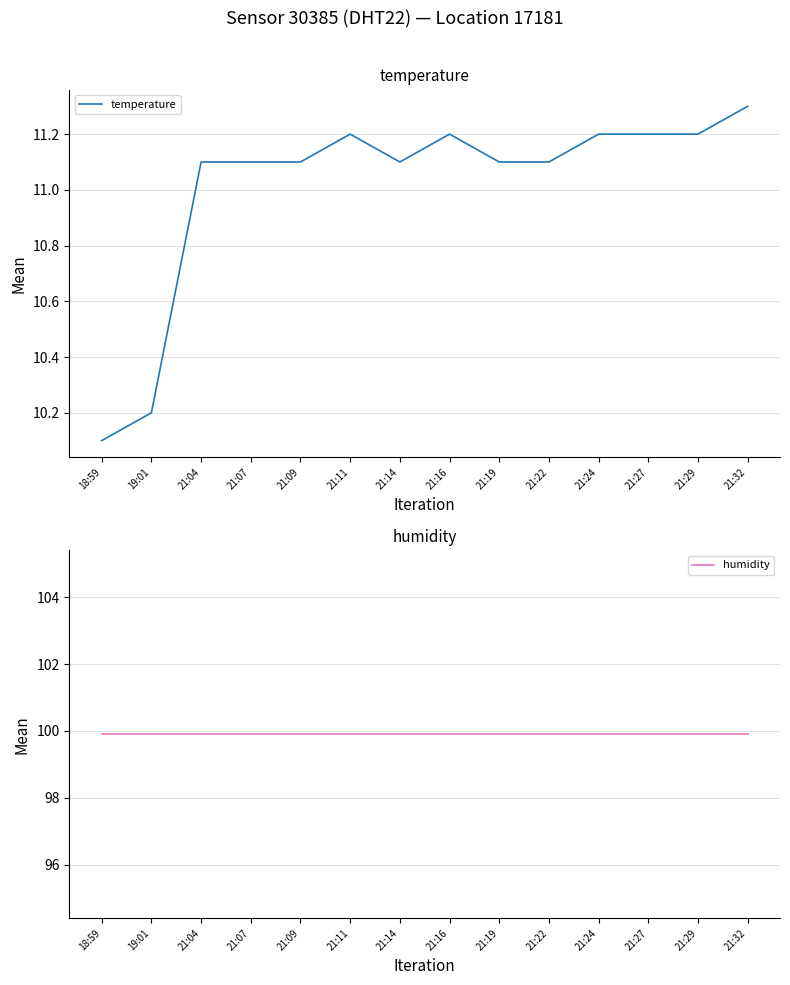

What position from the right is 21:22?

5